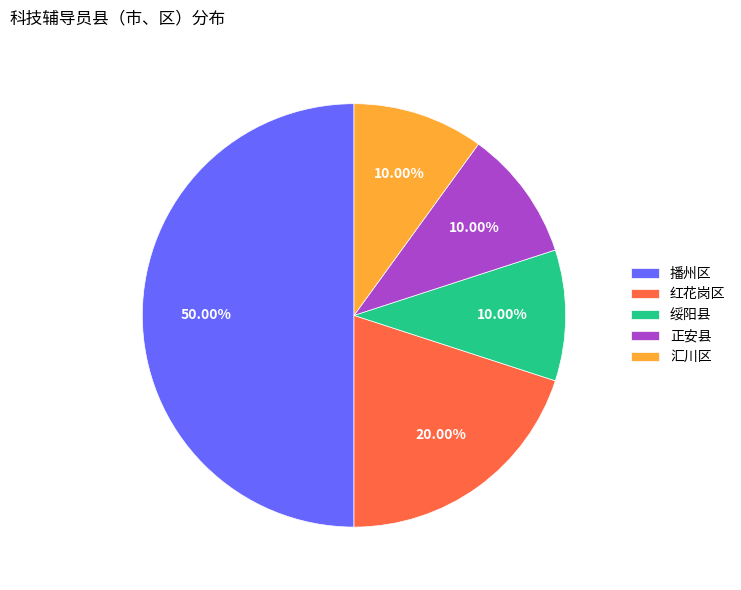

How many slices are in this pie chart?

5